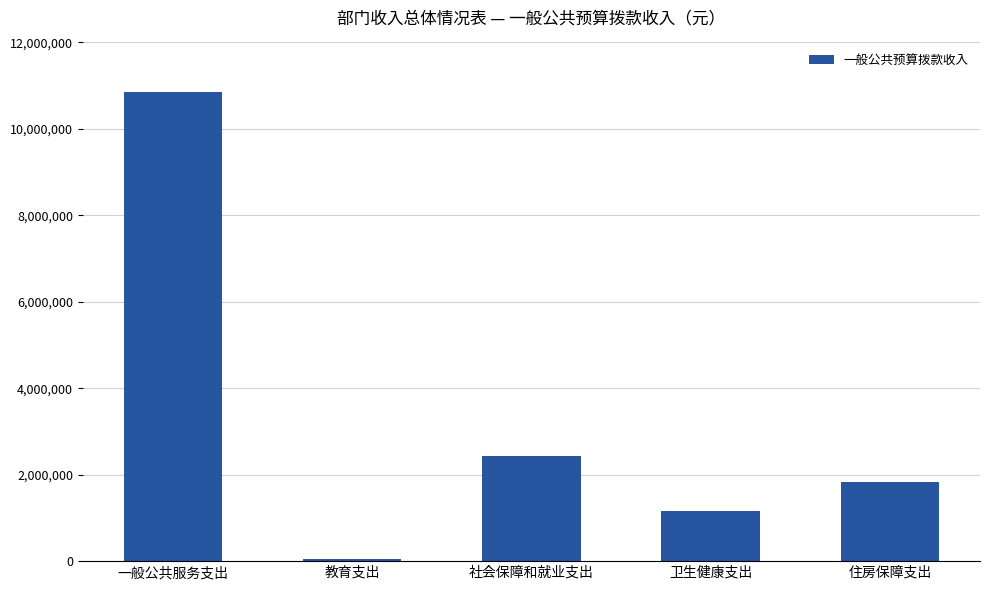

What is the label of the 1st bar from the left?

一般公共服务支出